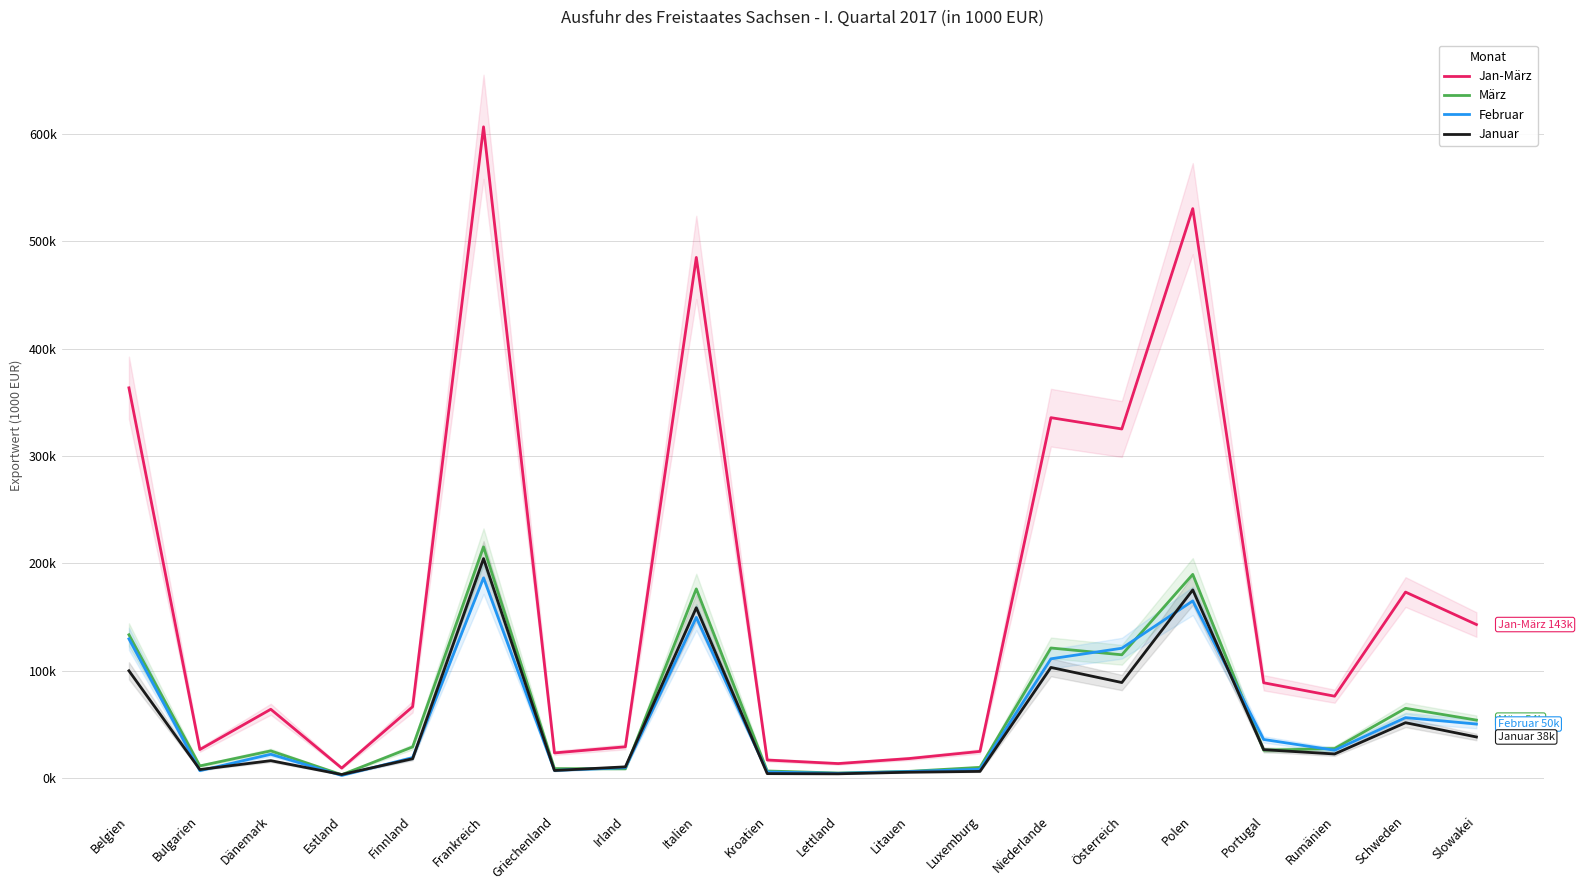

True or false: Jan-März has more than 2 interior local peaks.

True